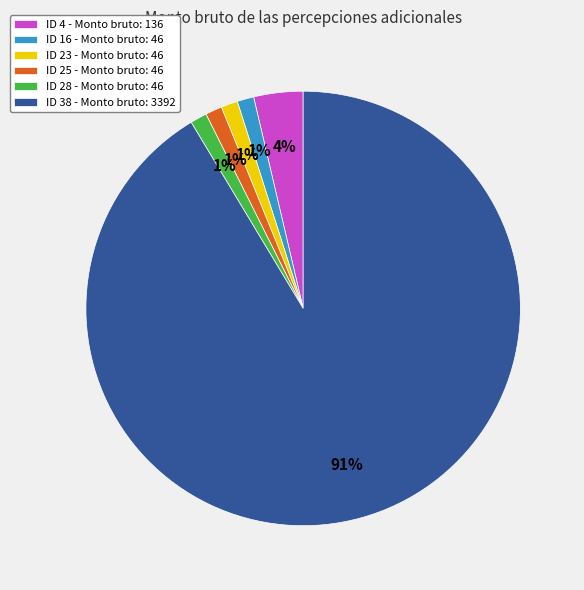

Which slice is the largest?

ID 38 - Monto bruto: 3392